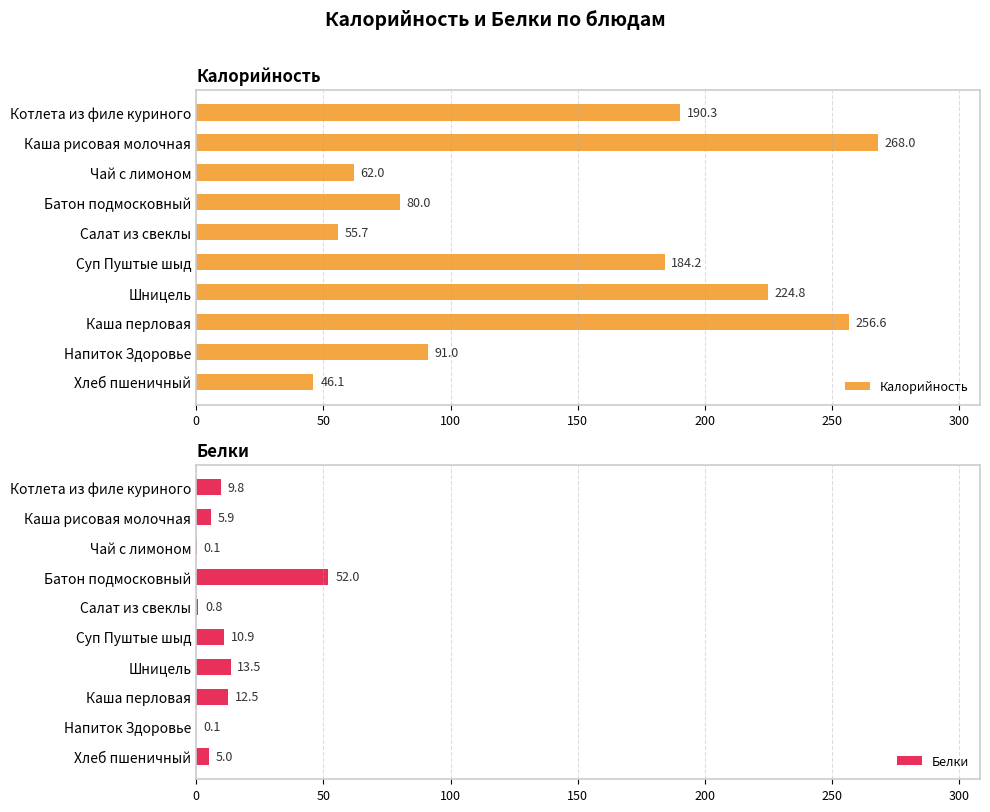

The Калорийность series shows 268.0 at Котлета из филе куриного. True or false?

False